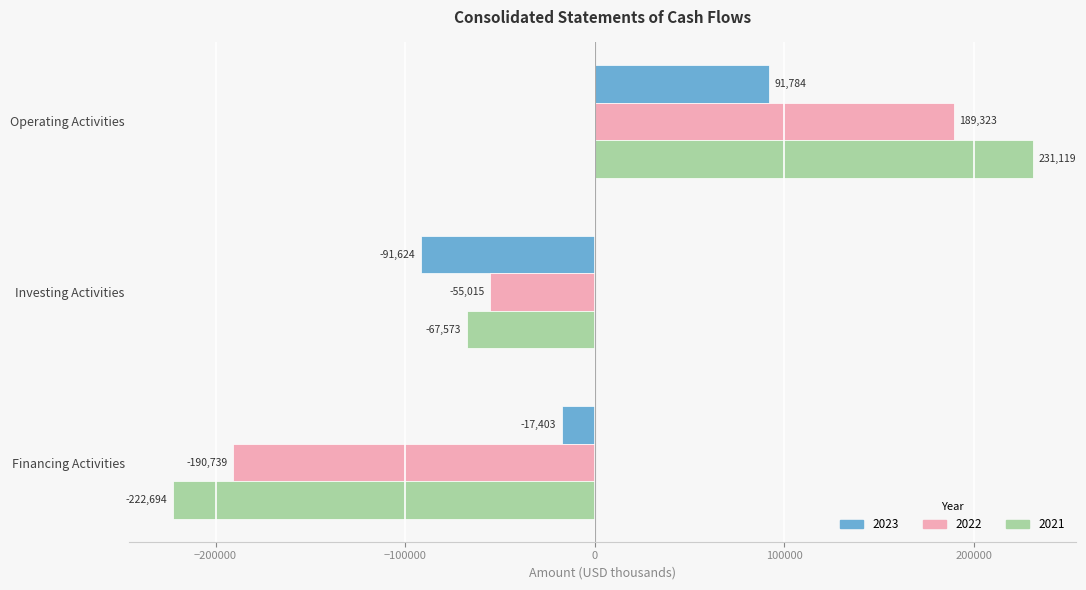

Is the value of 2021 at Financing Activities greater than the value of 2023 at Operating Activities?

No